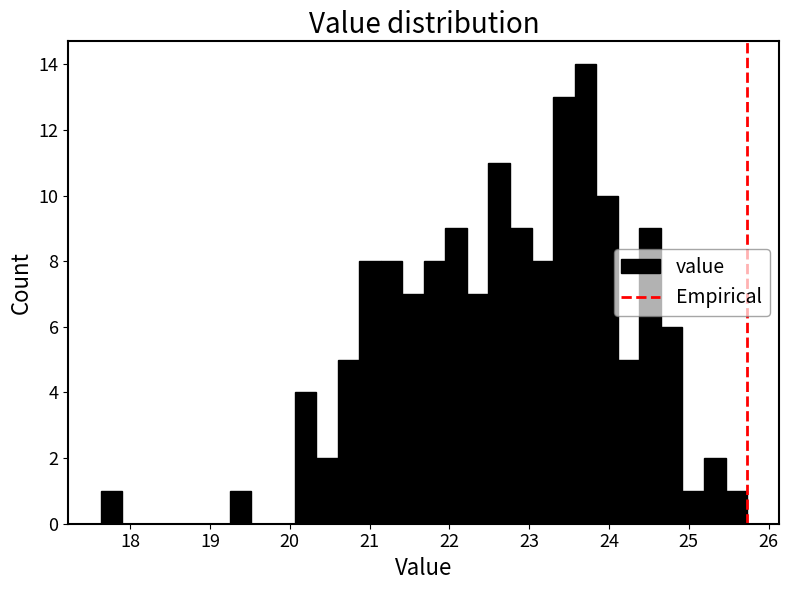

Around what value on the x-axis is the tallest bar? Give the approximate position of its centre, as read against the axis.

23.7